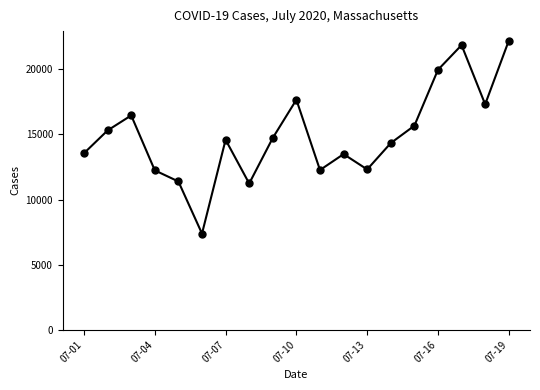

What is the value of the 11th point from the left?

12265